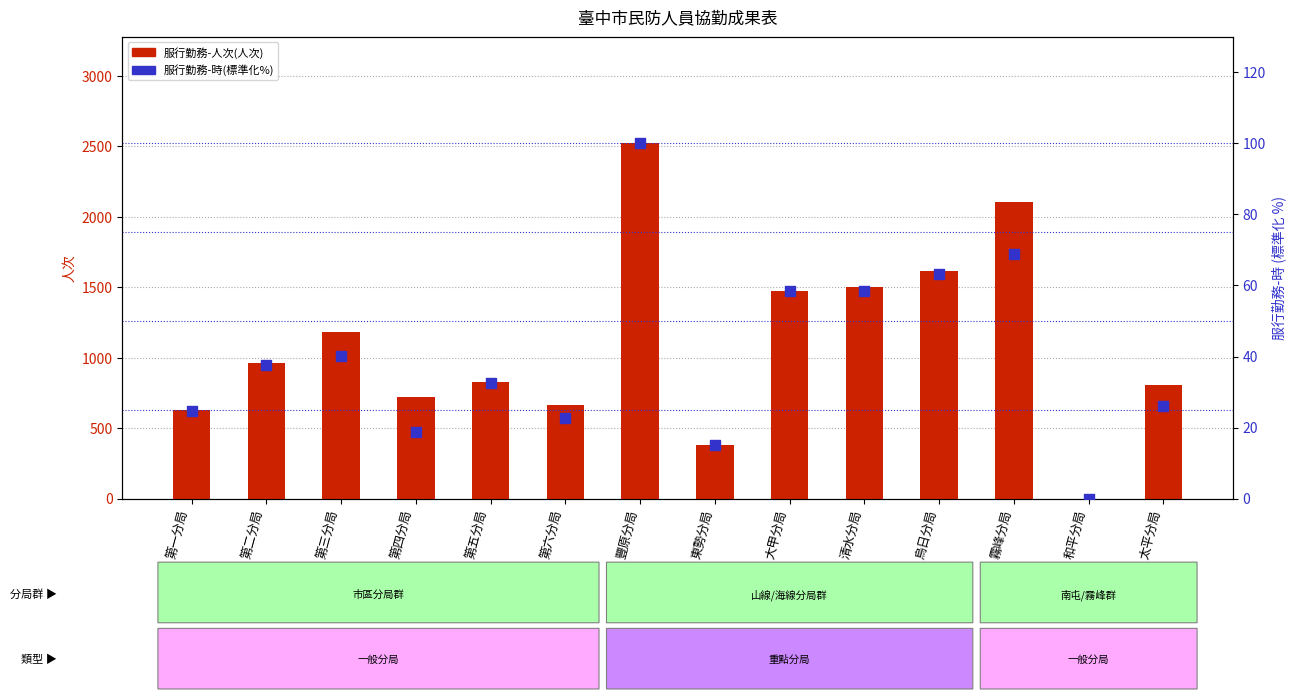

Which series has the widest spread of Y values?

服行勤務-人次(人次)